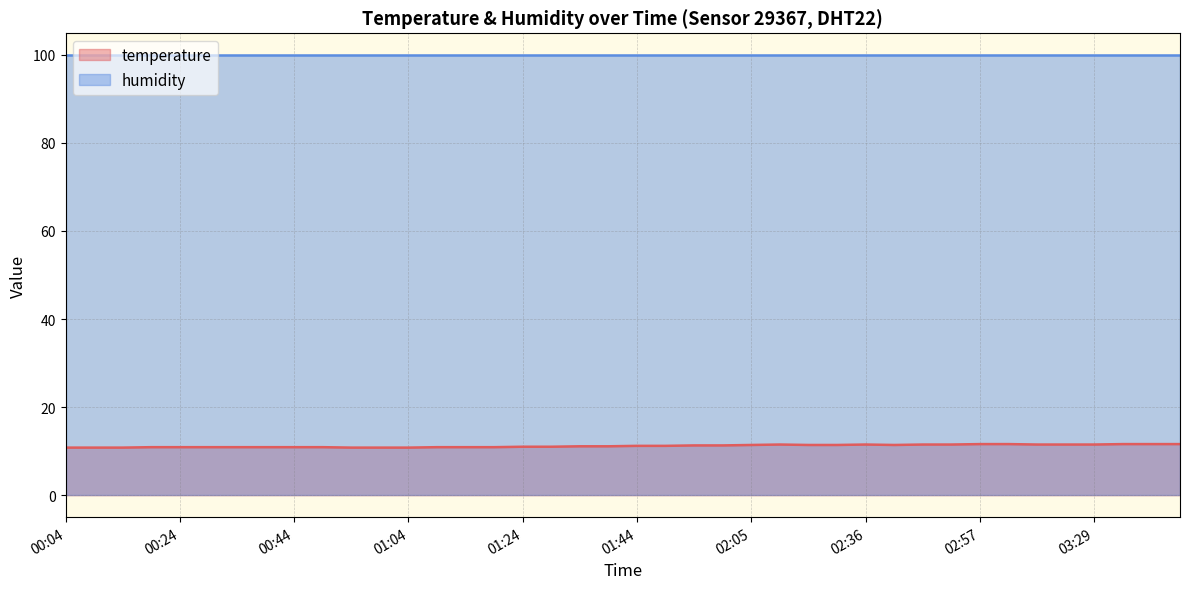

How many points are higher than both their immediate neighbors (excluding endpoints)?

2